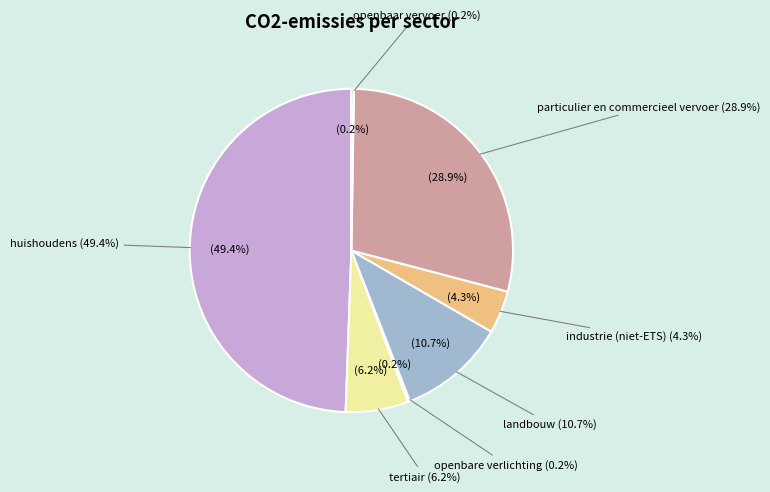

Does landbouw account for over 50% of the chart?

No